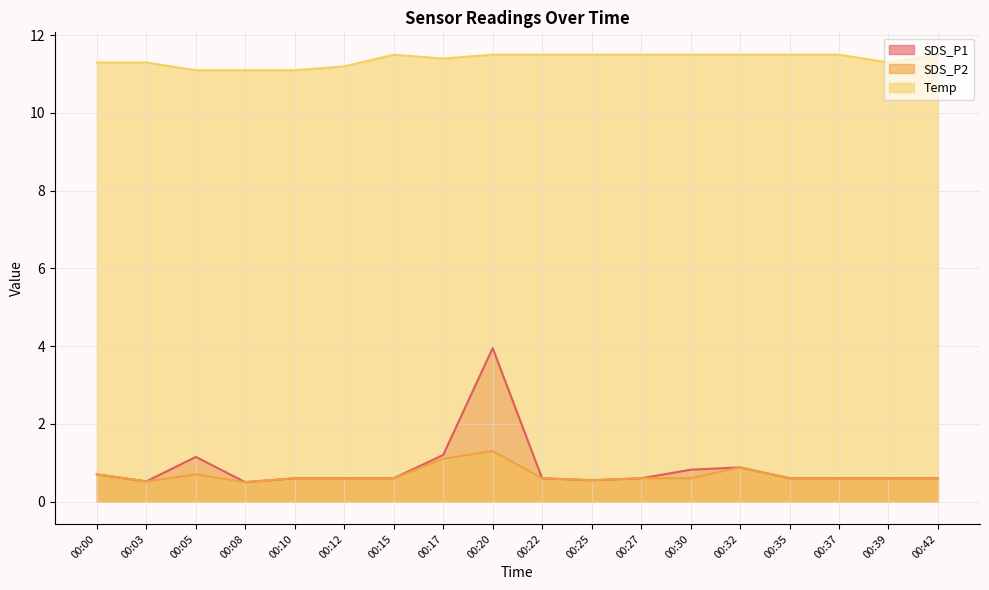

What are all the series names shown in the legend?

SDS_P1, SDS_P2, Temp